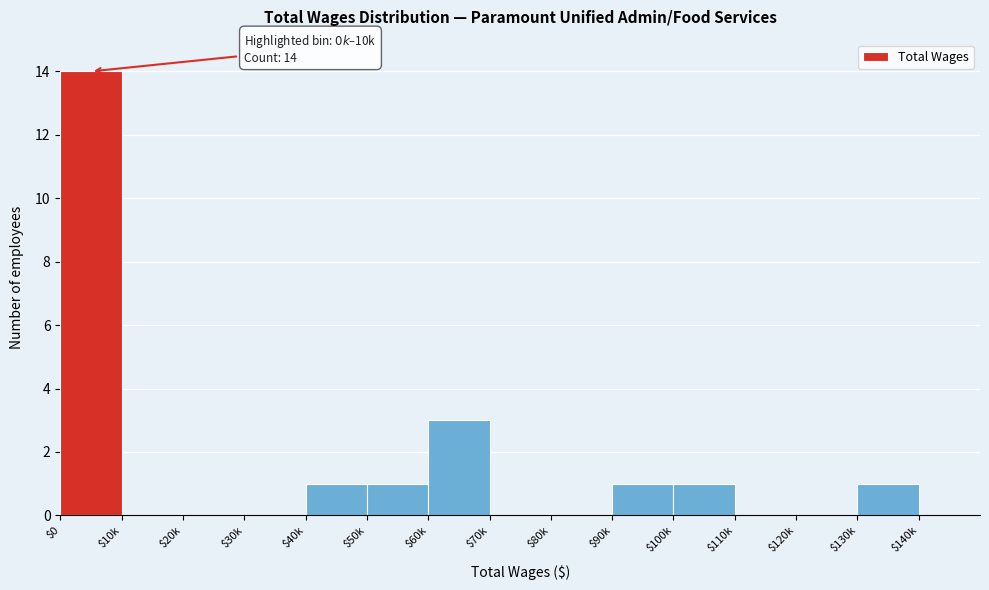

At which label is the value closest to 7?

$60k